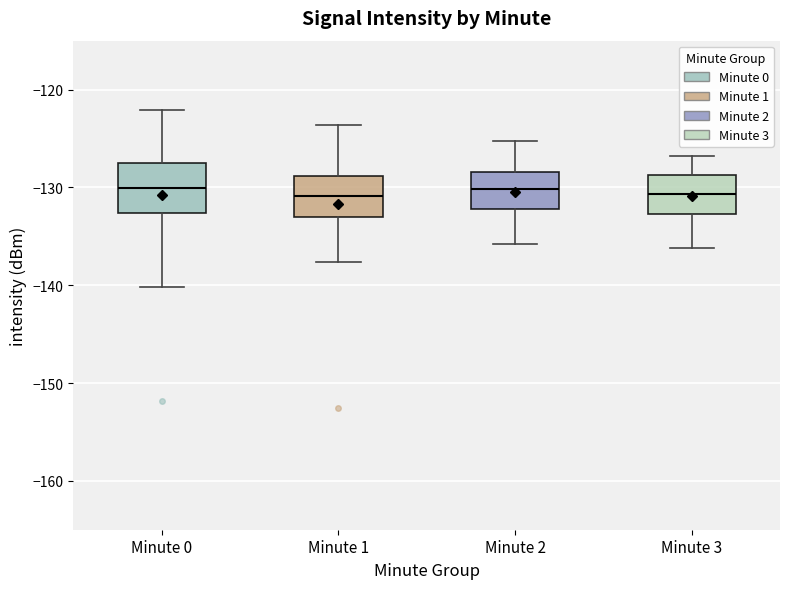

Reading left to right, read every box against the y-axis: the position of its median line, the range the box covers, and the ends of its whiskers. The values are not printed on the chart, so give them approximately, as read against the axis.

Minute 0: median -130, box -133 to -127, whiskers -140 to -122
Minute 1: median -131, box -133 to -129, whiskers -138 to -124
Minute 2: median -130, box -132 to -128, whiskers -136 to -125
Minute 3: median -131, box -133 to -129, whiskers -136 to -127